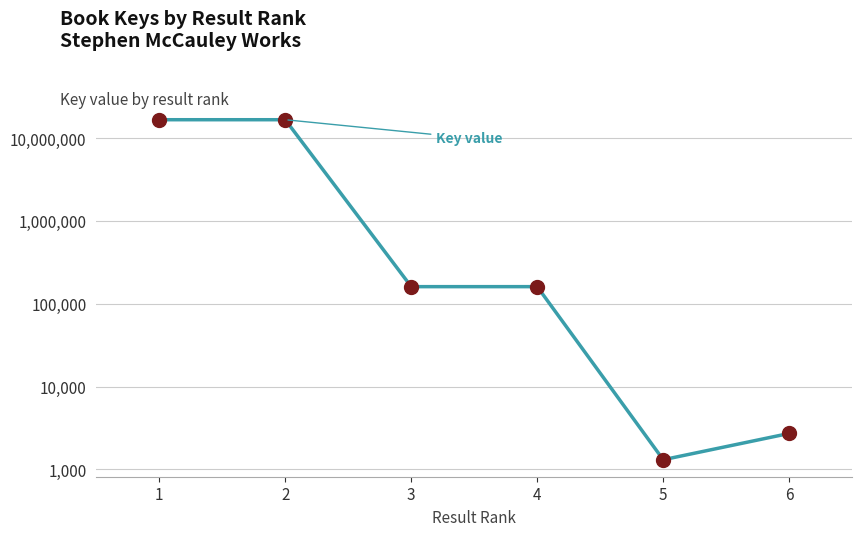

What is the change in value from 3 to 5?

-159998